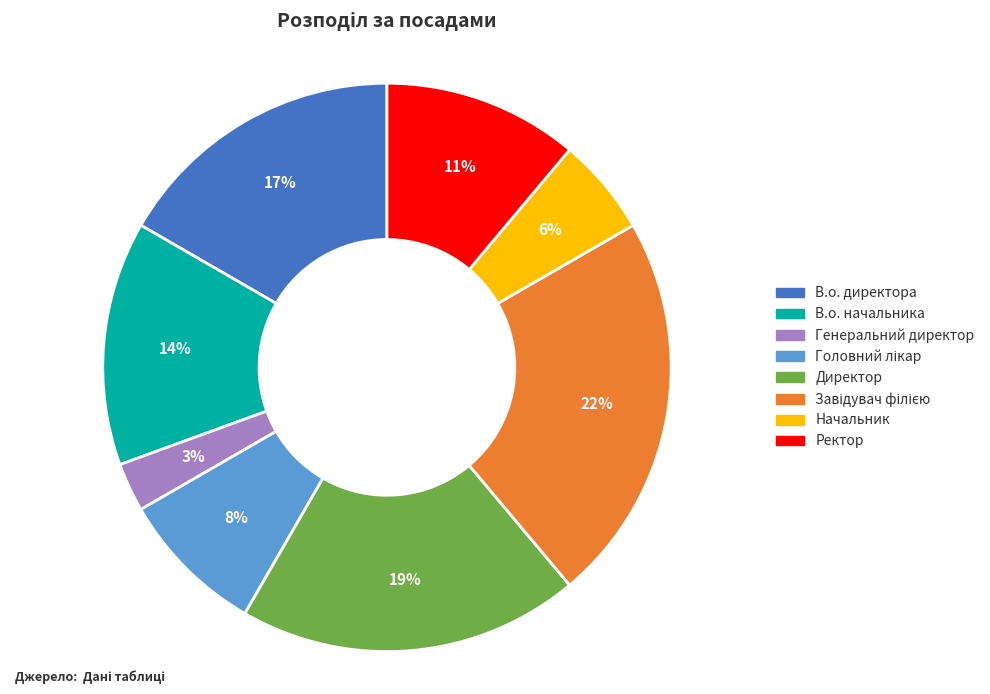

To the nearest percent, what percentage of the pie is Начальник?

6%